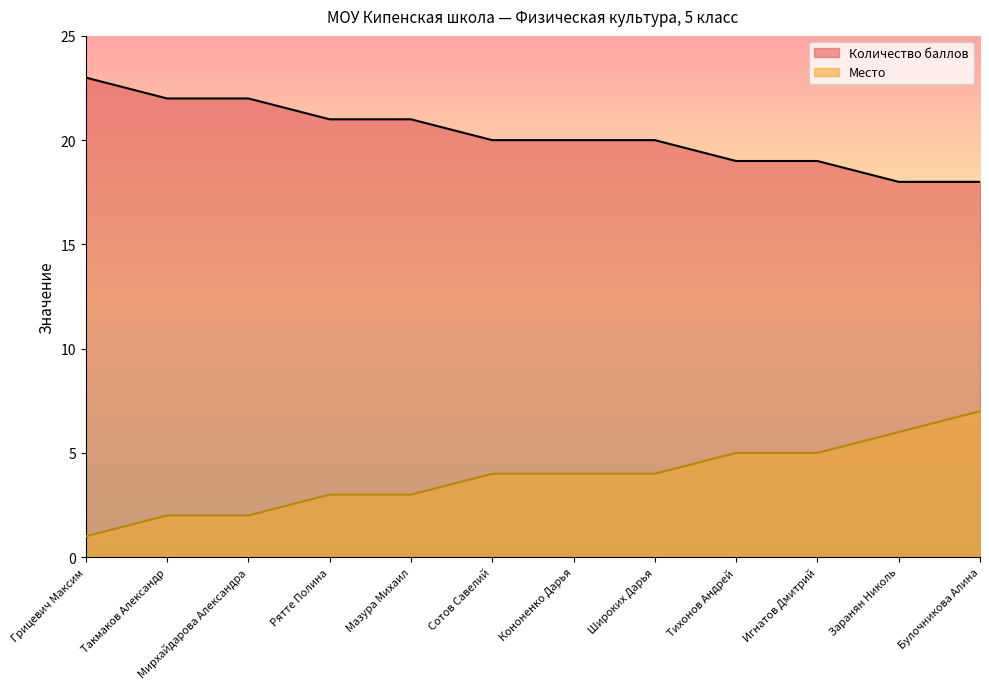

True or false: Количество баллов and Место cross at least once.

False